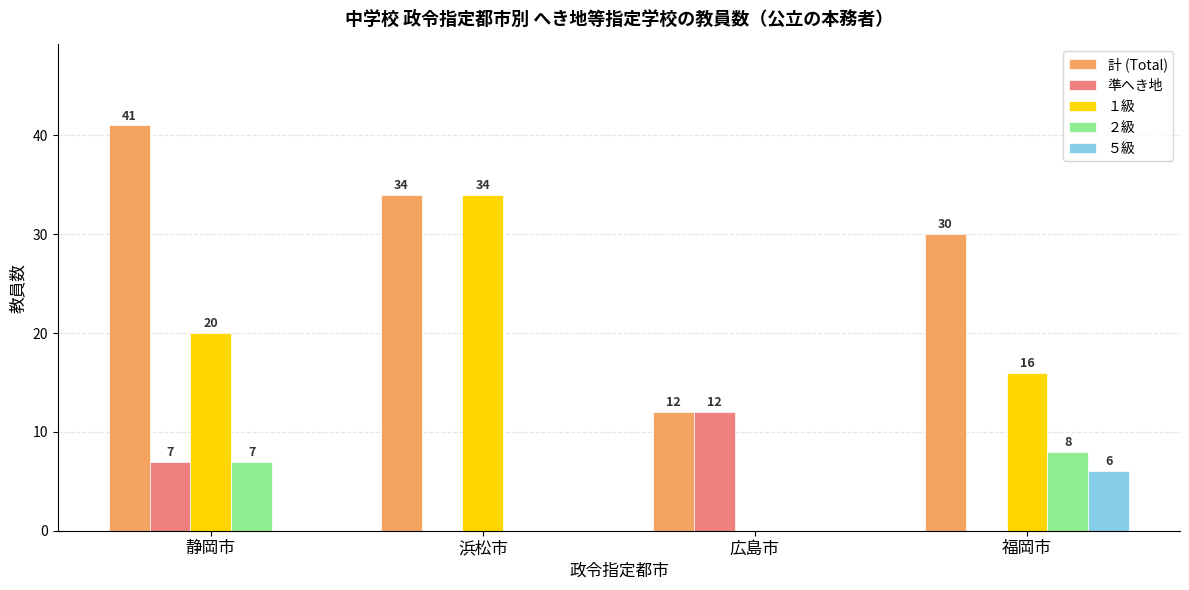

What is the spread (max minus min) of values at 広島市?

12